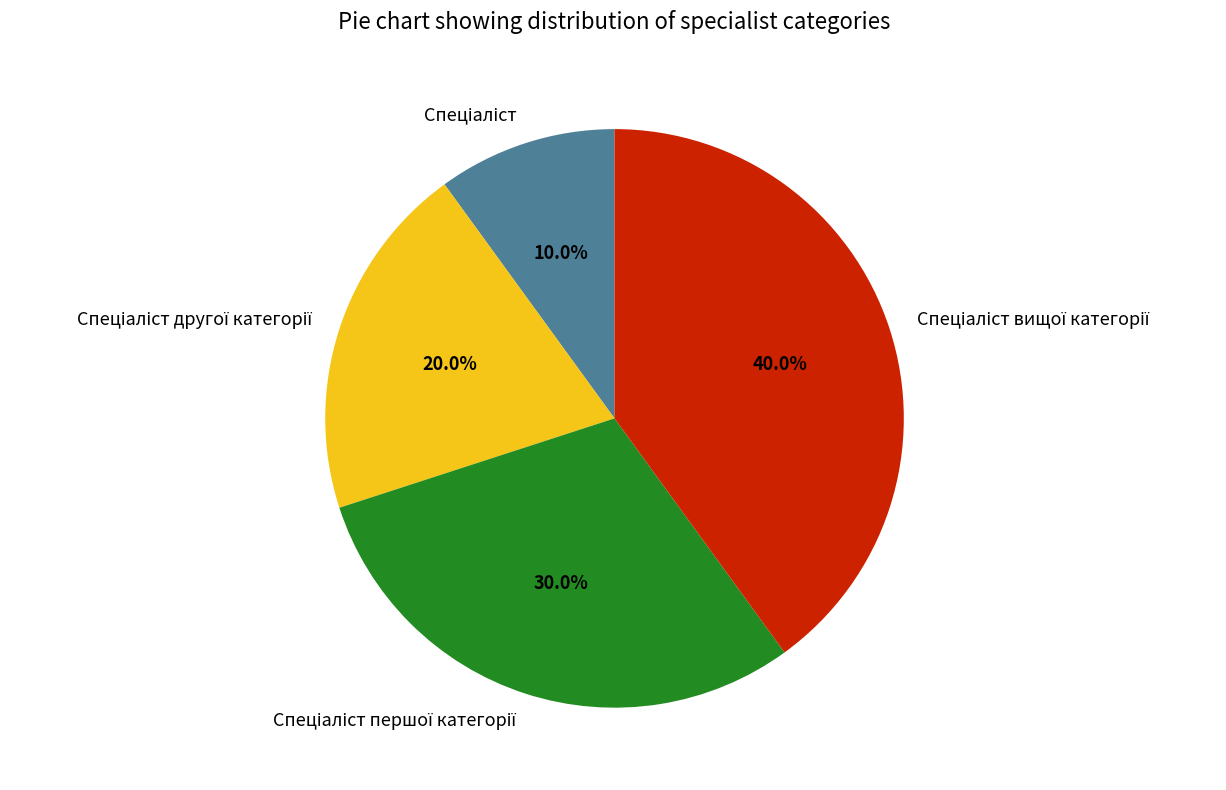

Does any single category account for the majority?

No